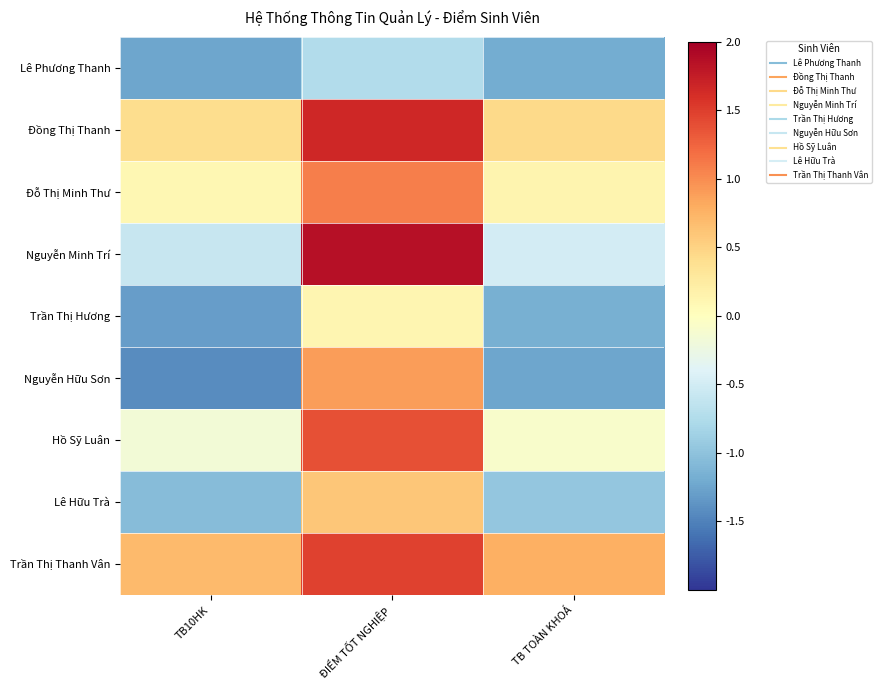

List the series in order of their peak value, lowest first.

Lê Phương Thanh, Trần Thị Hương, Lê Hữu Trà, Nguyễn Hữu Sơn, Đỗ Thị Minh Thư, Hồ Sỹ Luân, Trần Thị Thanh Vân, Đồng Thị Thanh, Nguyễn Minh Trí